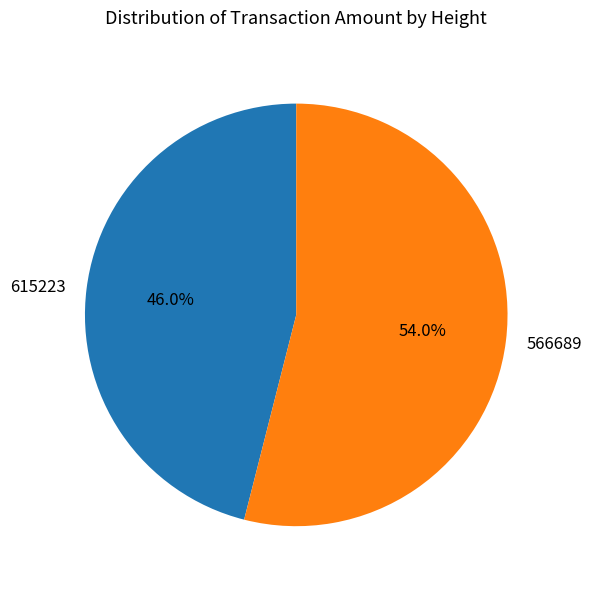

What is the largest slice in the pie chart?

566689